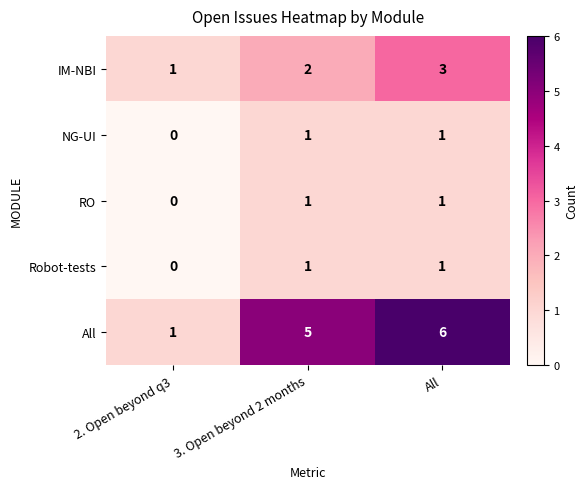

What is the sum of the All values at 2. Open beyond q3 and All?

7